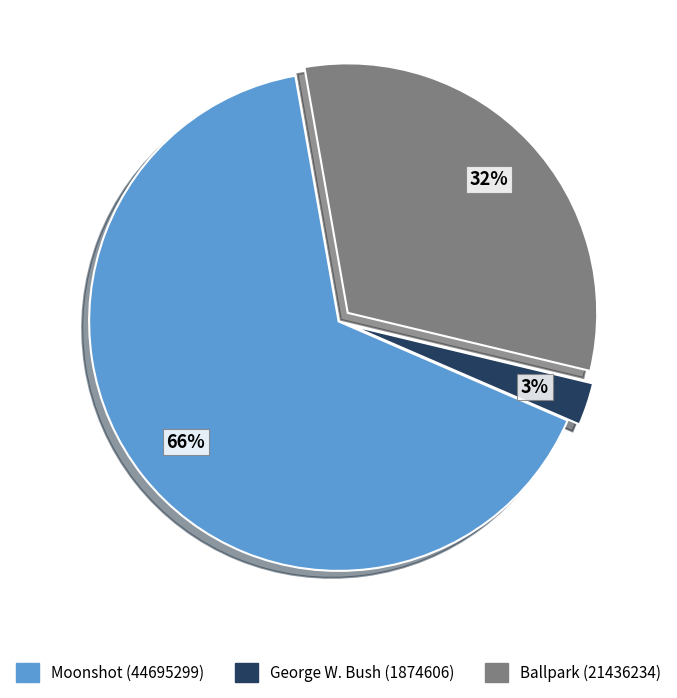

Which slice is the largest?

Moonshot (44695299)